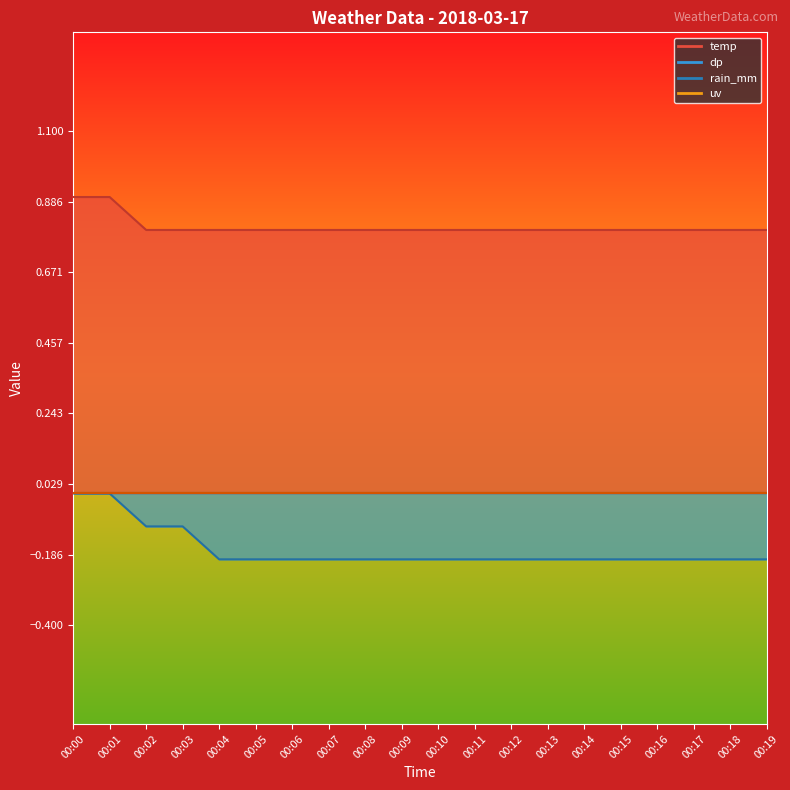

True or false: dp and temp intersect in this chart.

False